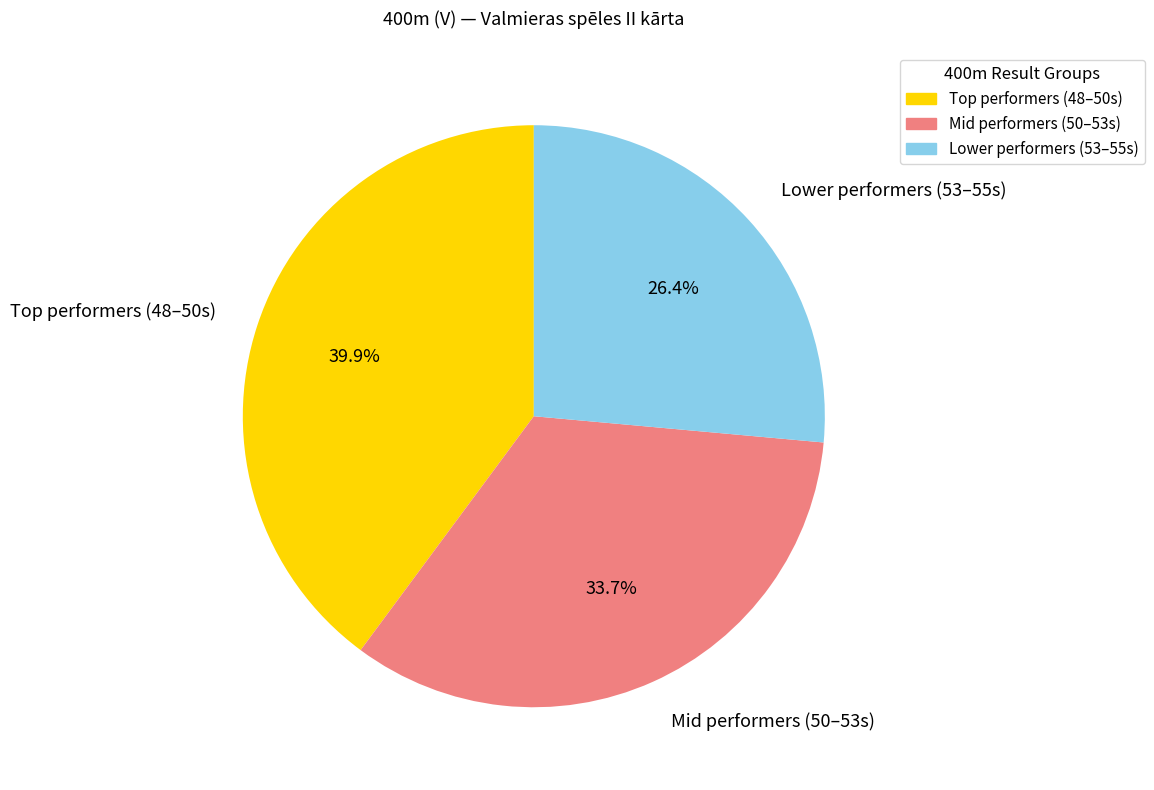

Is there a majority slice in this chart?

No